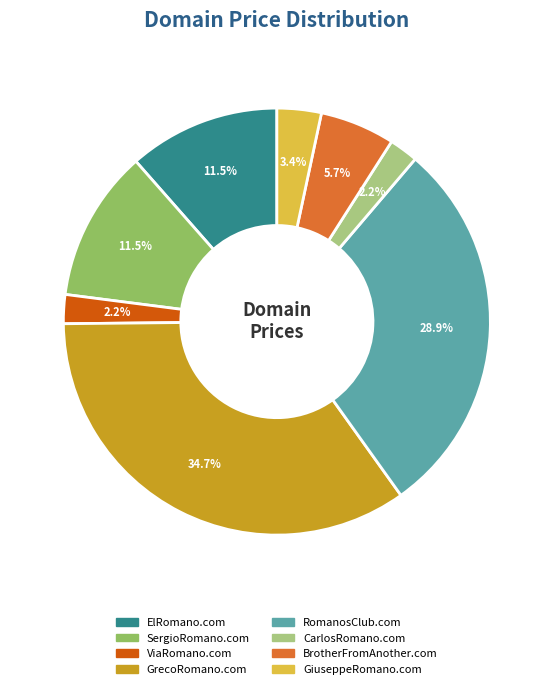

Approximately how many times larger is the value at BrotherFromAnother.com compared to ElRomano.com?

0.5